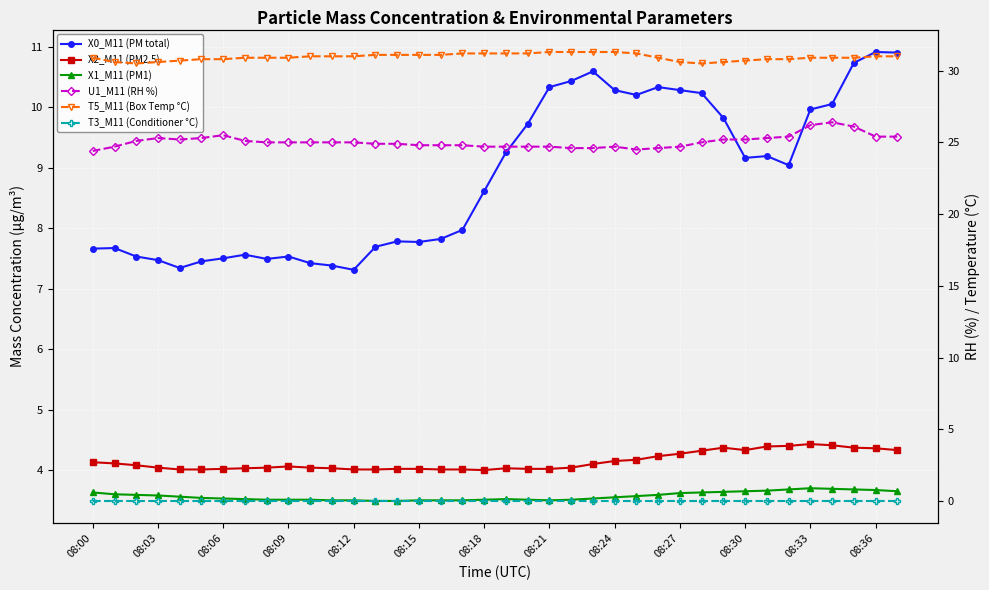

How many interior local peaks does the X2_M11 (PM2.5) series have?

4